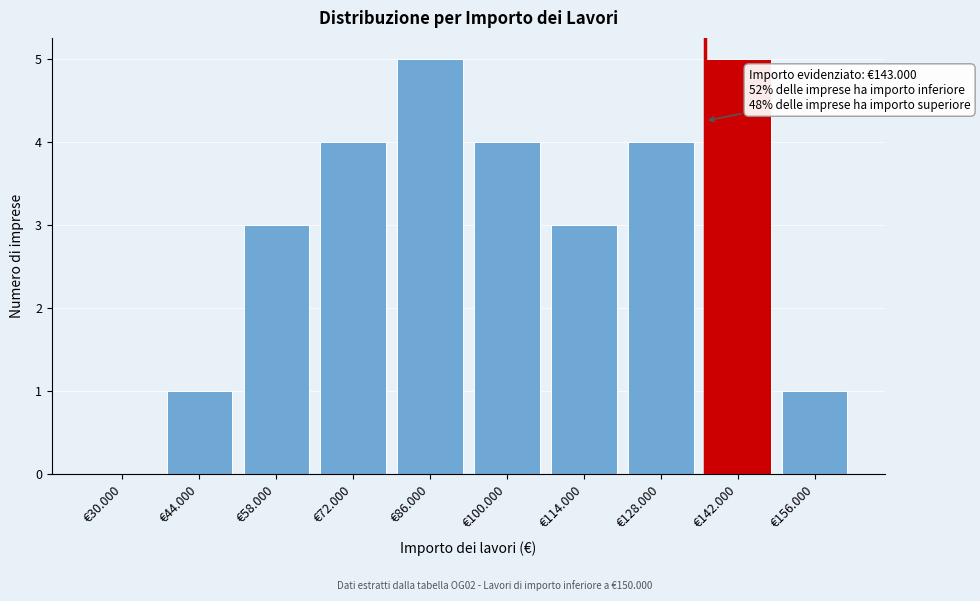

Reading left to right, transcribe all the data shown in this chart.

€30.000=0	€44.000=1	€58.000=3	€72.000=4	€86.000=5	€100.000=4	€114.000=3	€128.000=4	€142.000=5	€156.000=1